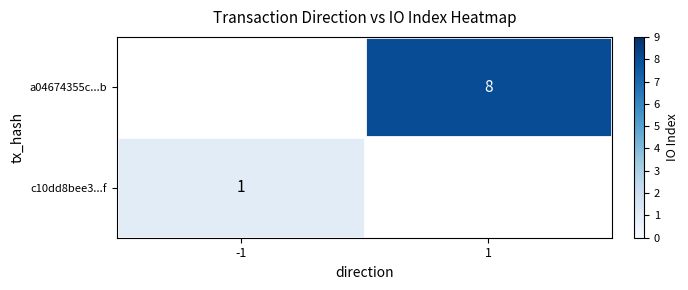

The value of c10dd8bee3...f at -1 is 1. True or false?

True